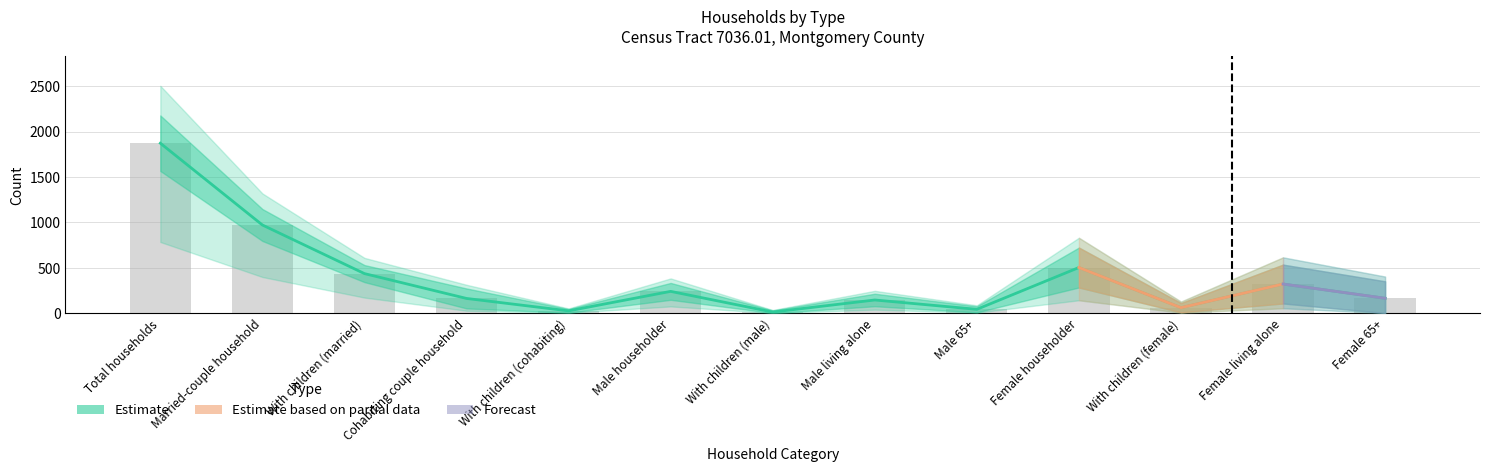

Are the bars grouped side by side (vs. stacked)?

No